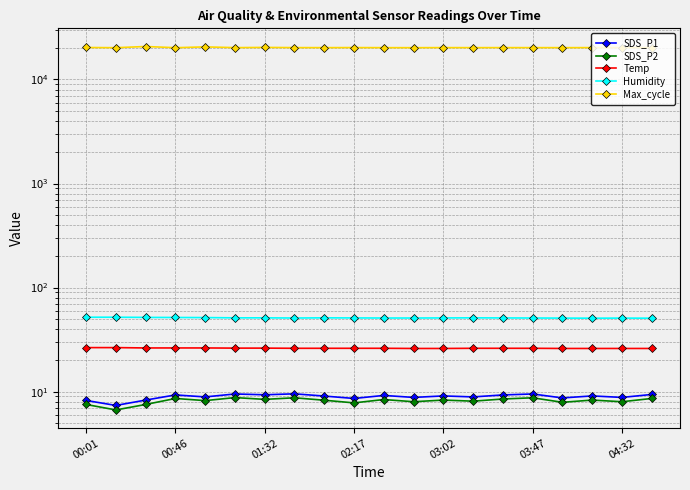

What is the approximate value of Temp at 19?

26.0